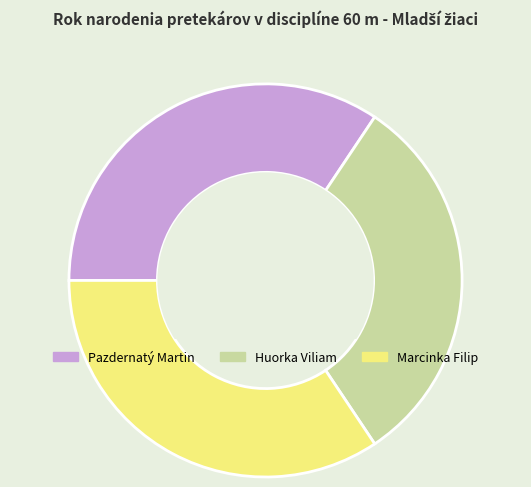

Do Huorka Viliam and Pazdernatý Martin together represent more than half of the pie?

Yes